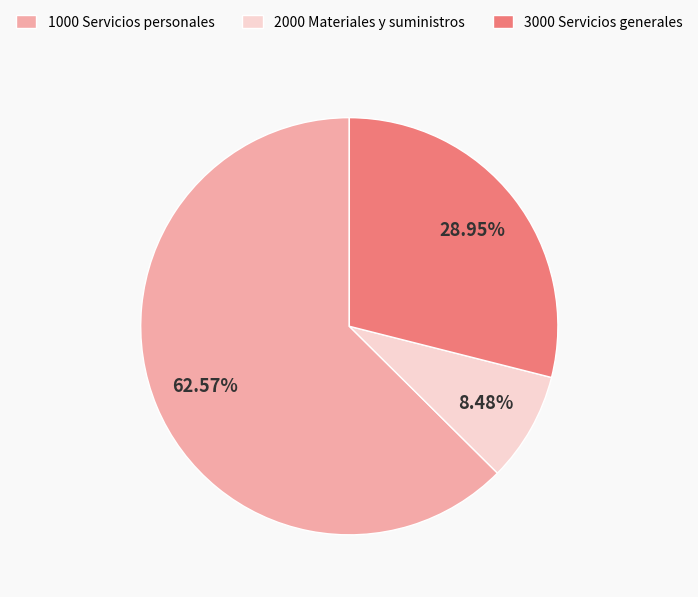

The 2000 Materiales y suministros slice represents 8% of the pie. True or false?

True